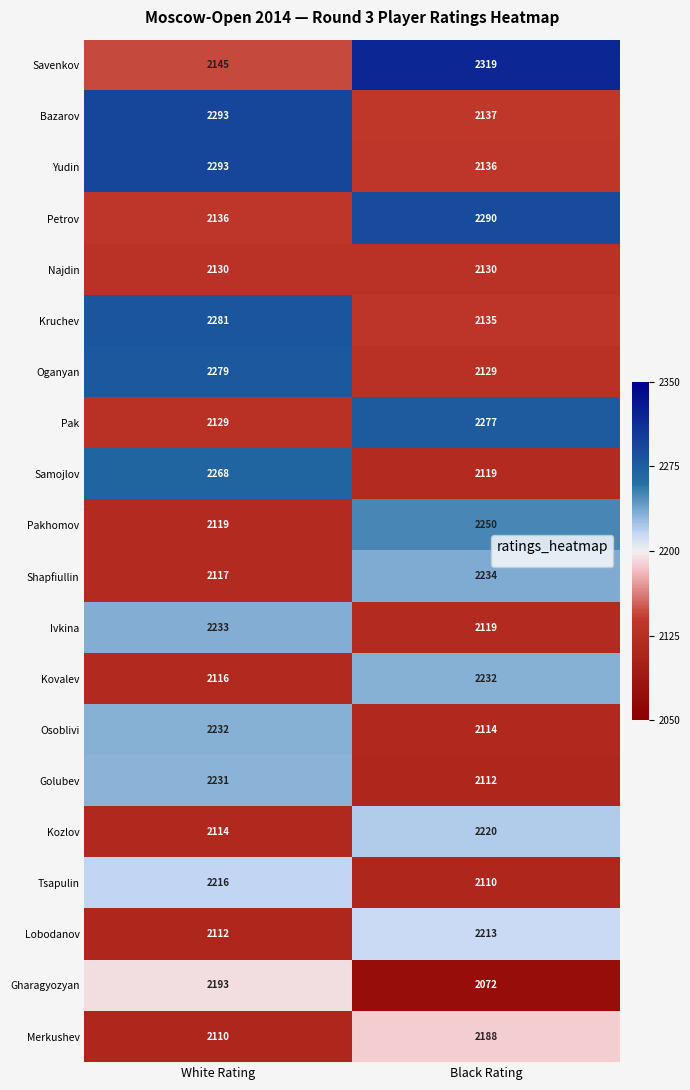

What is the approximate value of Merkushev at White Rating?

2110